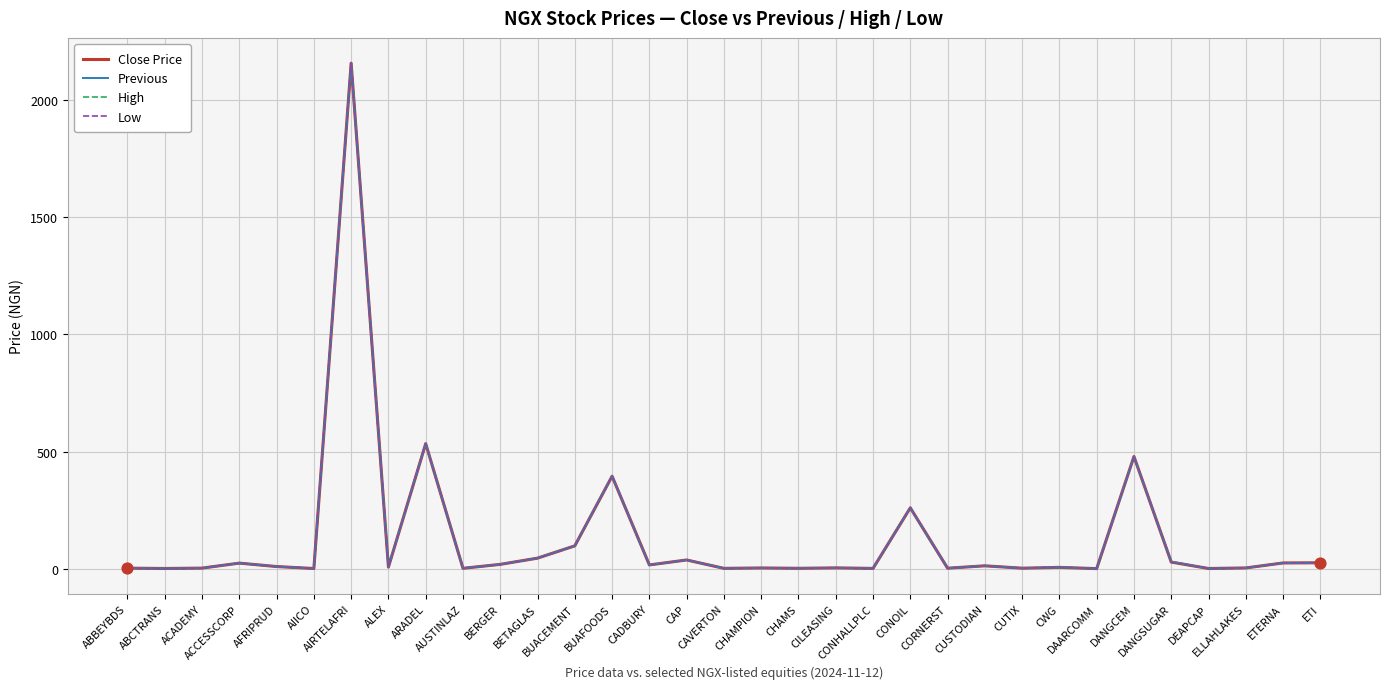

Is the value of Low at AUSTINLAZ greater than the value of Previous at ACCESSCORP?

No